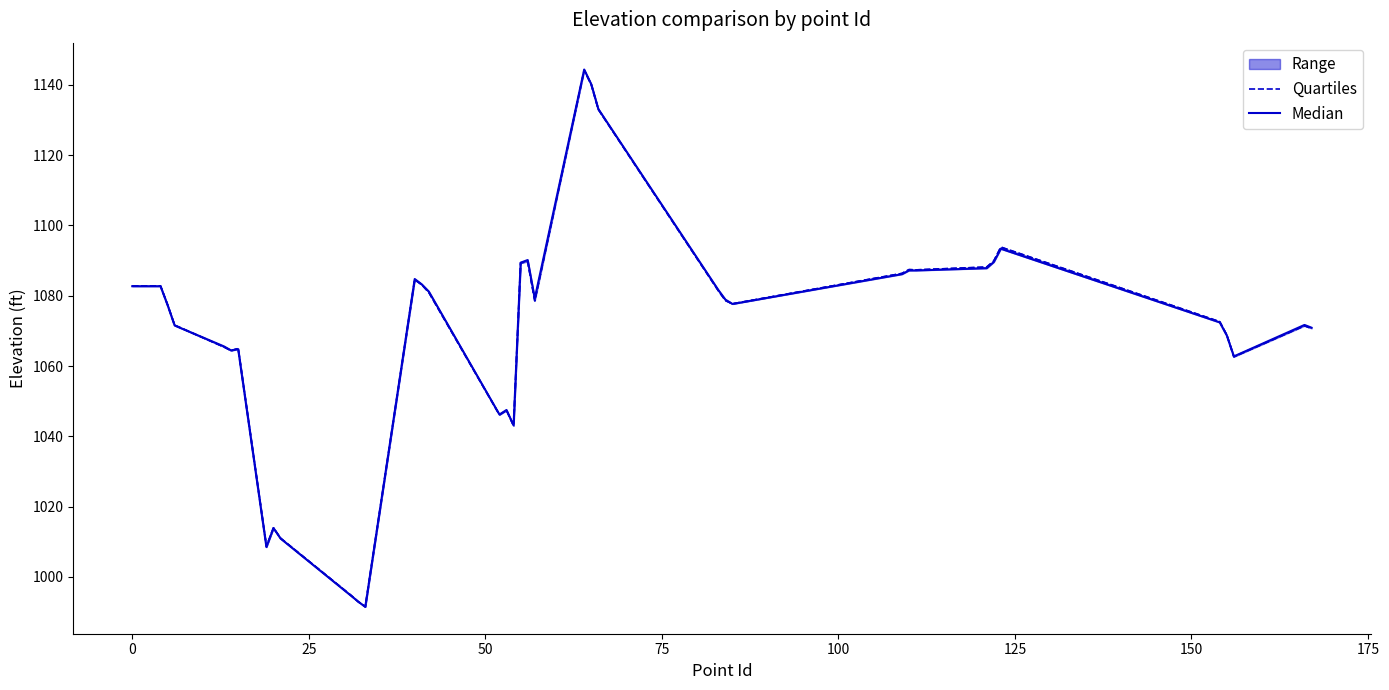

How many times do Quartiles and Median cross each other?

7